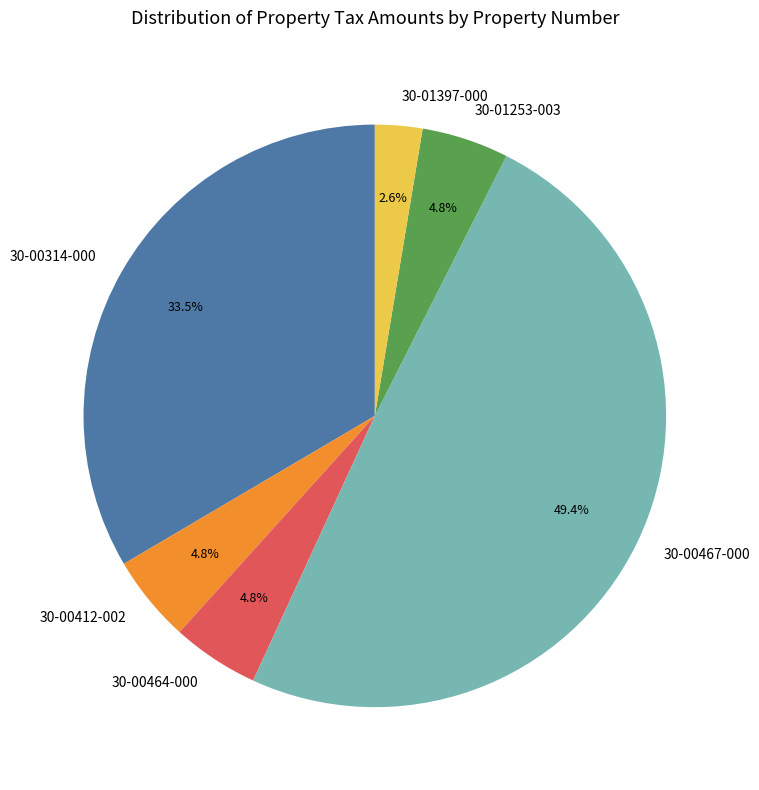

Does 30-00467-000 represent more than half of the total?

No